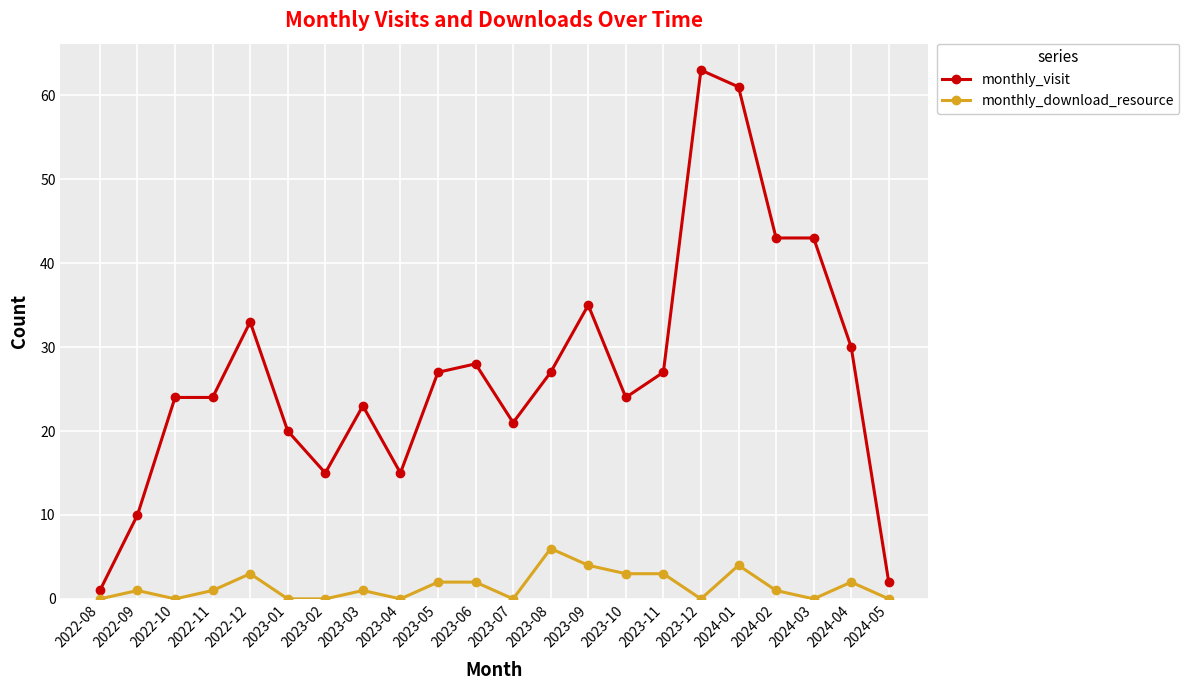

Rank the series by their maximum value, from highest to lowest.

monthly_visit, monthly_download_resource